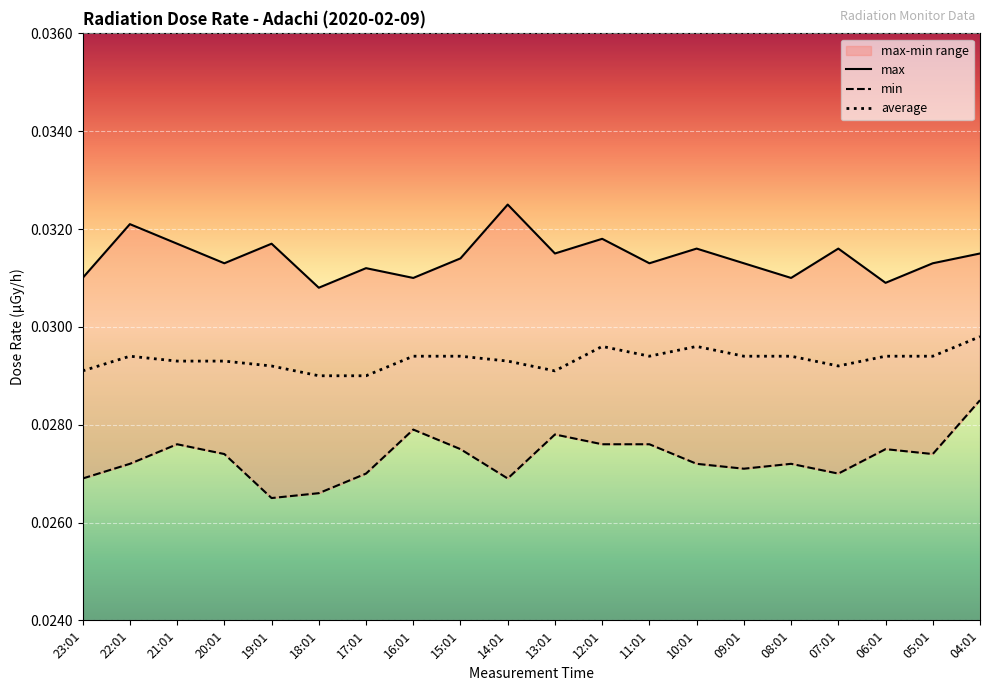

Reading left to right, extract all data points from this chart.

max: 23:01=0.0	22:01=0.0	21:01=0.0	20:01=0.0	19:01=0.0	18:01=0.0	17:01=0.0	16:01=0.0	15:01=0.0	14:01=0.0	13:01=0.0	12:01=0.0	11:01=0.0	10:01=0.0	09:01=0.0	08:01=0.0	07:01=0.0	06:01=0.0	05:01=0.0	04:01=0.0
min: 23:01=0.0	22:01=0.0	21:01=0.0	20:01=0.0	19:01=0.0	18:01=0.0	17:01=0.0	16:01=0.0	15:01=0.0	14:01=0.0	13:01=0.0	12:01=0.0	11:01=0.0	10:01=0.0	09:01=0.0	08:01=0.0	07:01=0.0	06:01=0.0	05:01=0.0	04:01=0.0
average: 23:01=0.0	22:01=0.0	21:01=0.0	20:01=0.0	19:01=0.0	18:01=0.0	17:01=0.0	16:01=0.0	15:01=0.0	14:01=0.0	13:01=0.0	12:01=0.0	11:01=0.0	10:01=0.0	09:01=0.0	08:01=0.0	07:01=0.0	06:01=0.0	05:01=0.0	04:01=0.0